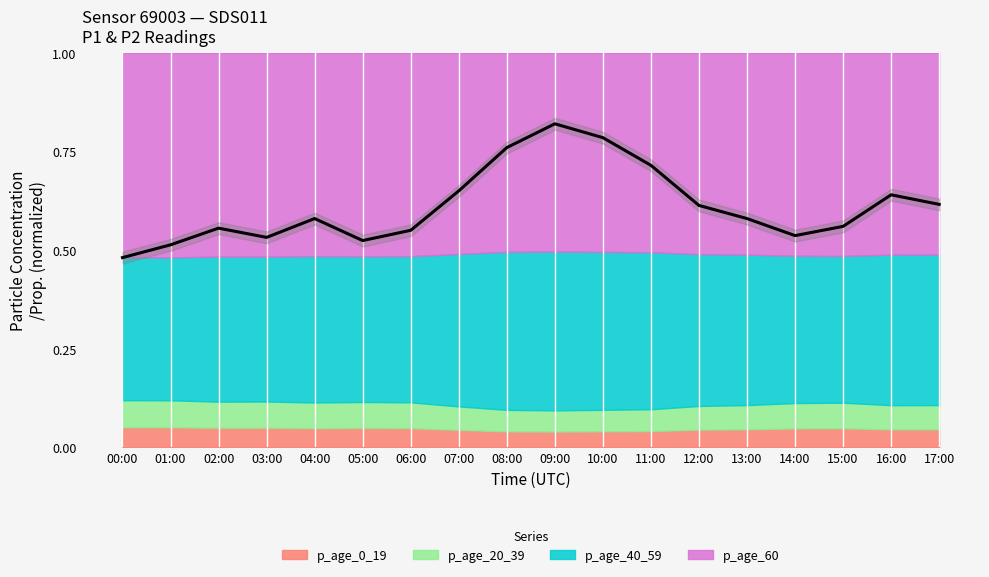

What position from the left is 05:00?

6